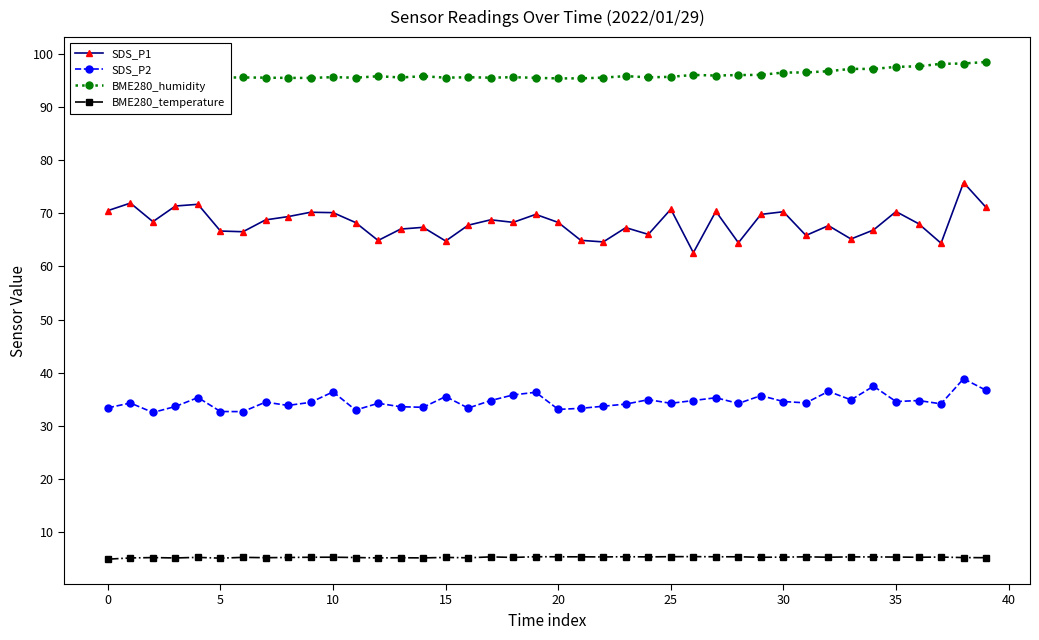

True or false: SDS_P2 has more than 0 interior local peaks.

True